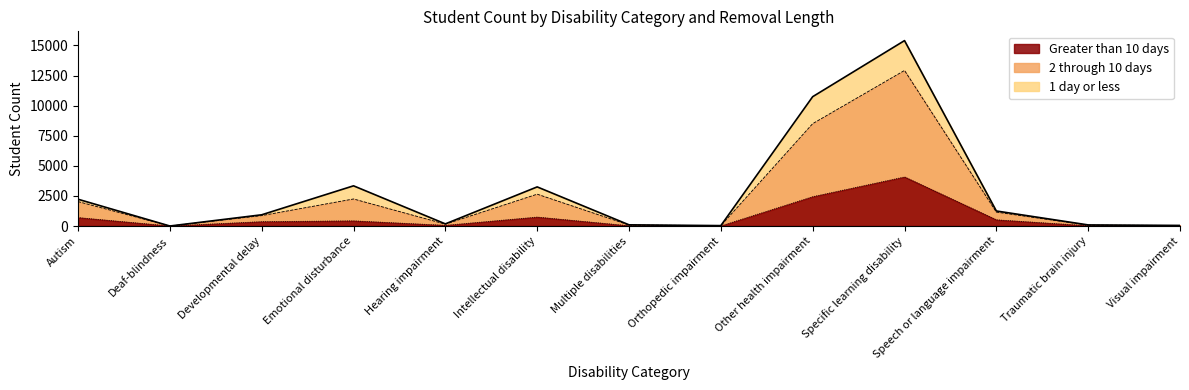

Is the value of 2 through 10 days at Orthopedic impairment greater than the value of 1 day or less at Hearing impairment?

No